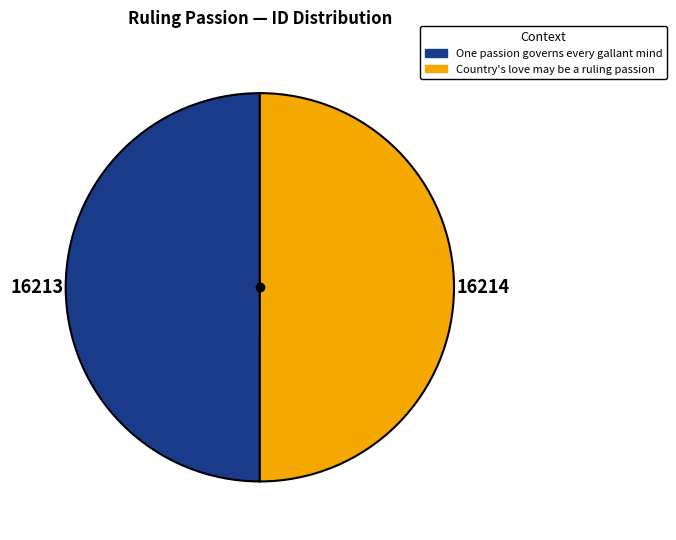

How many segments does this pie chart have?

2